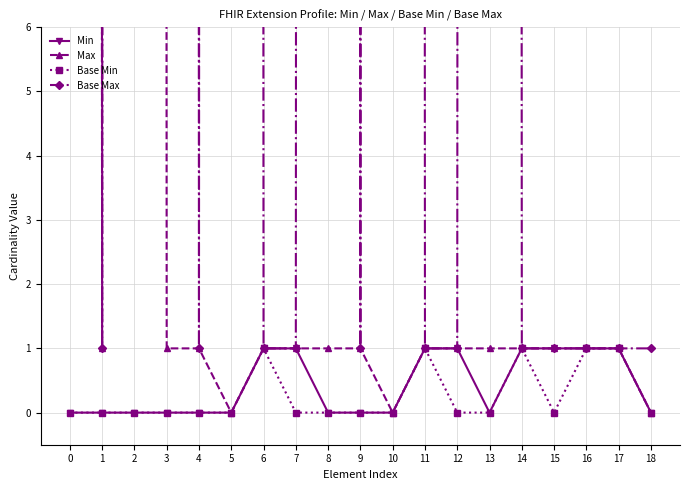

Which has a higher value, 11 or 5?

11